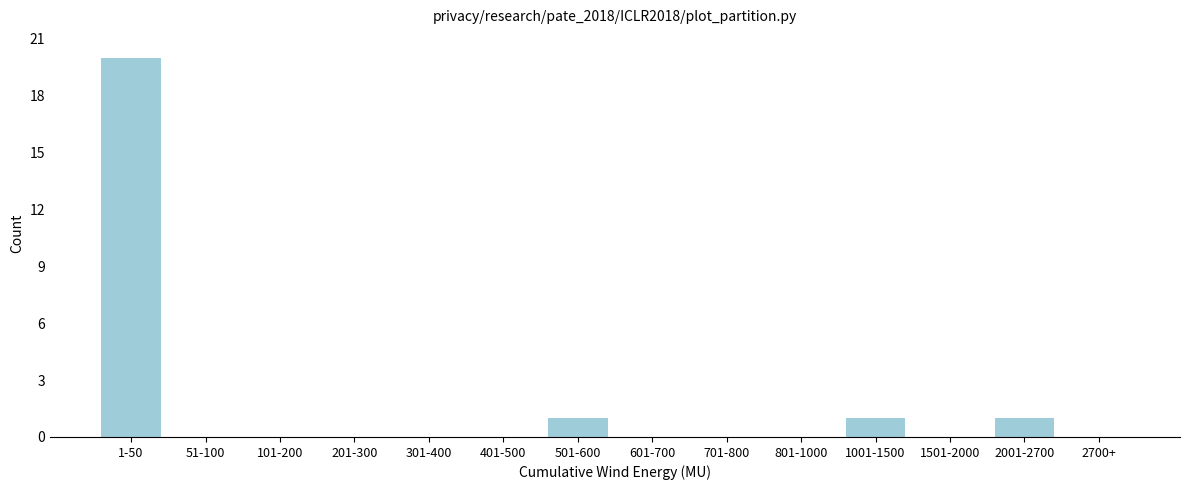

Reading right to left, extract all data points from this chart.

2700+=0	2001-2700=1	1501-2000=0	1001-1500=1	801-1000=0	701-800=0	601-700=0	501-600=1	401-500=0	301-400=0	201-300=0	101-200=0	51-100=0	1-50=20